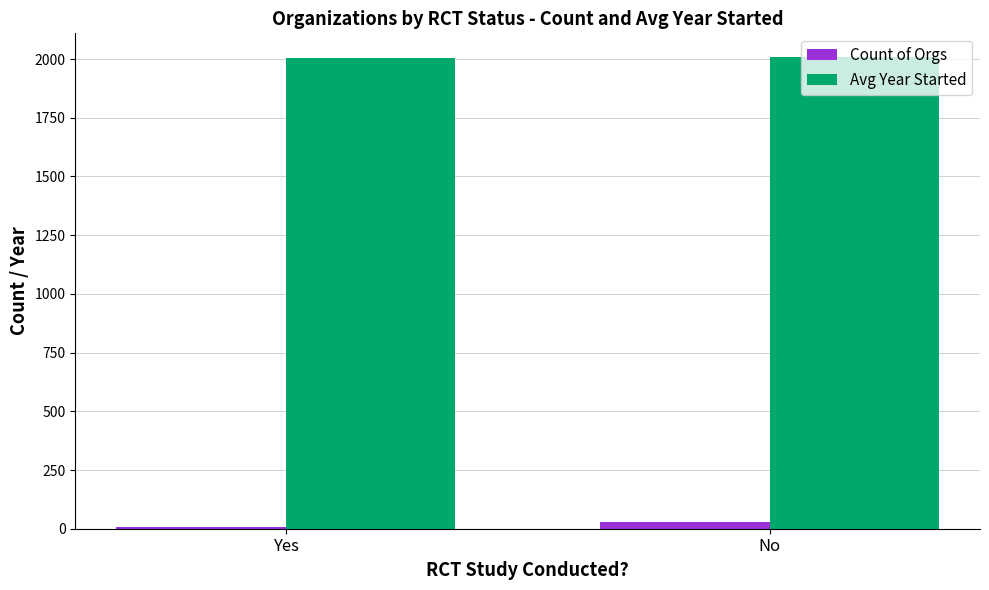

The value of Count of Orgs at No is 28.0. True or false?

True